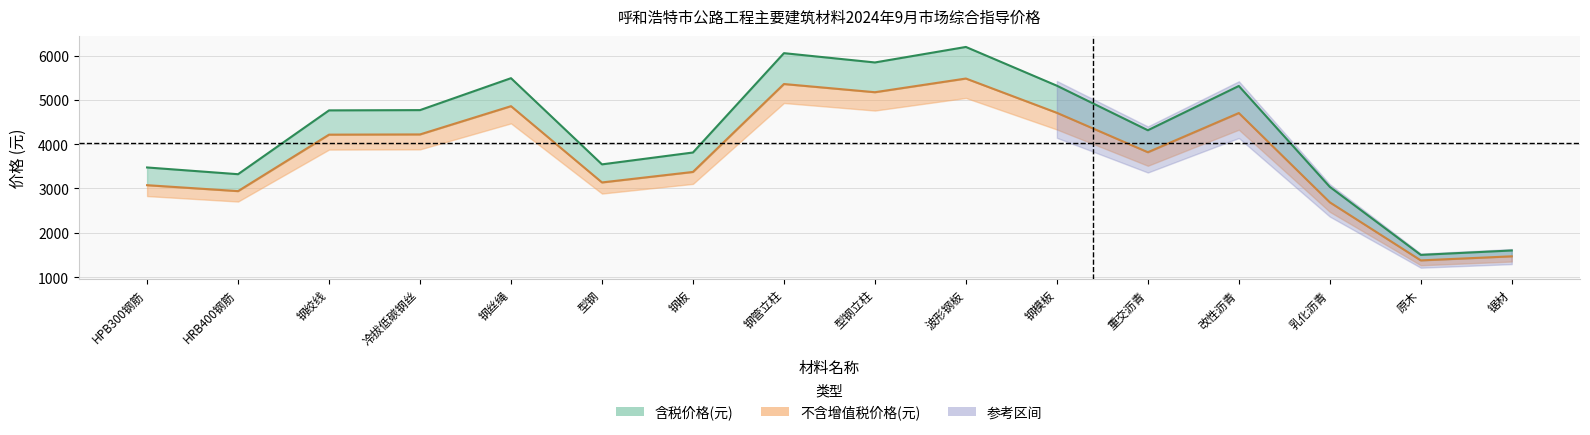

What is the difference between the highest and lowest values at 钢板?

439